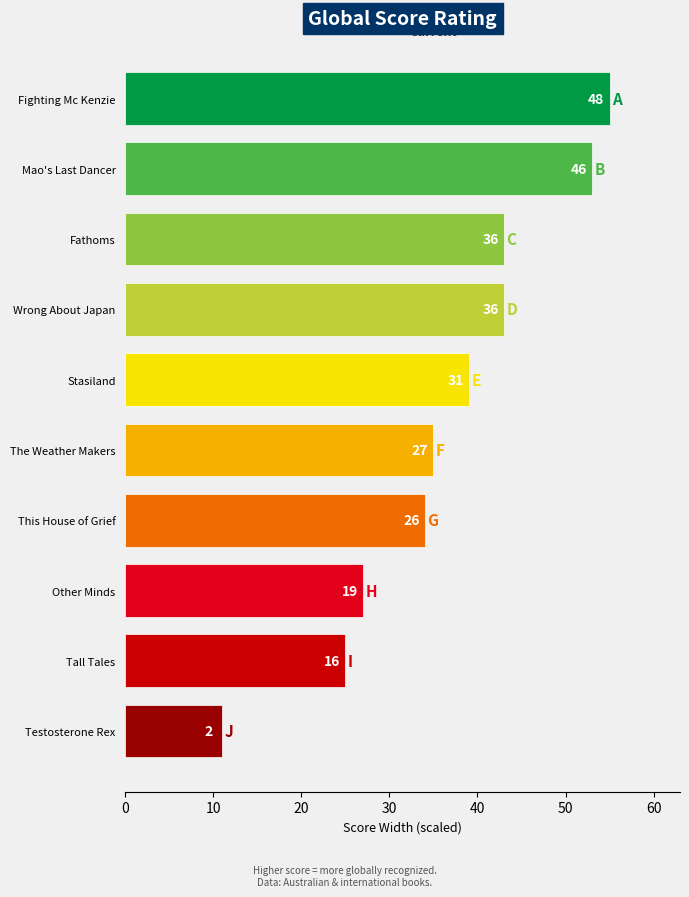

What is the sum of all values?

287